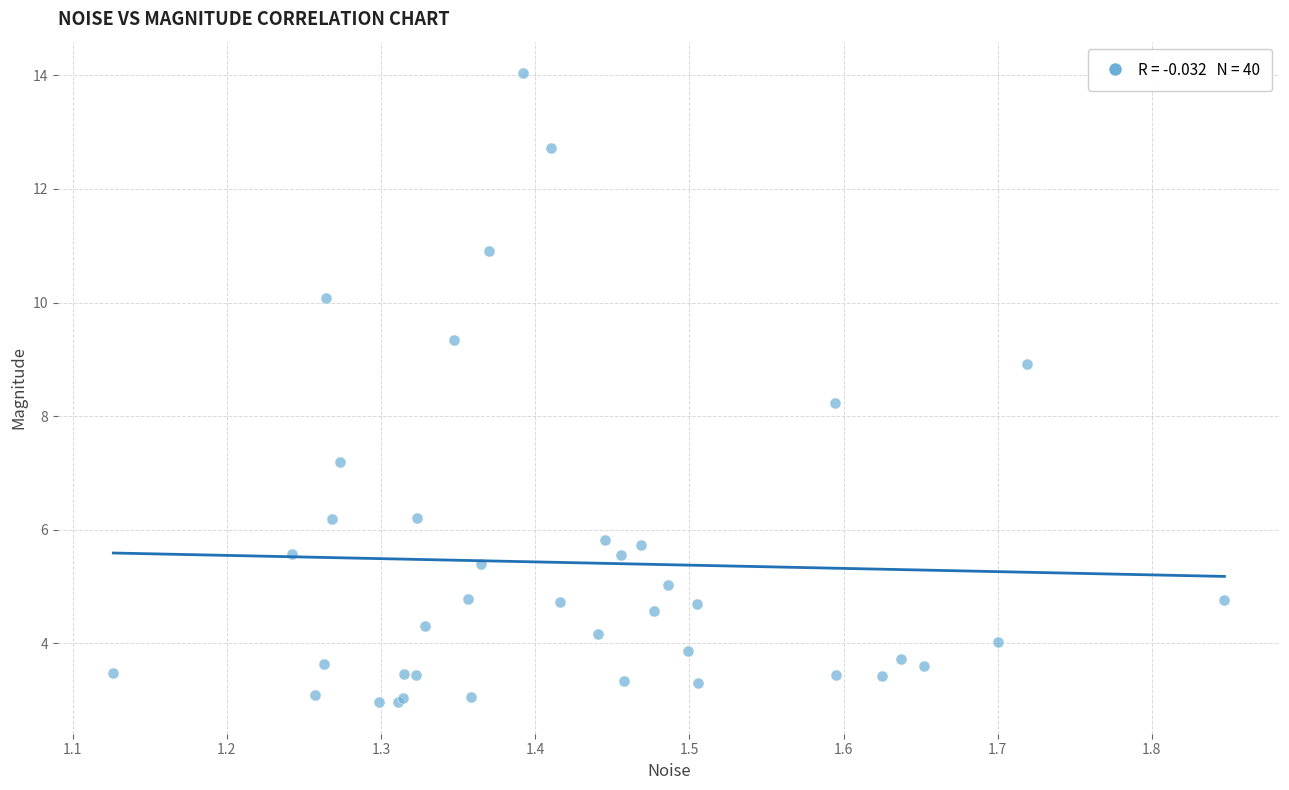

What Y value in the scatter plot is closest to 8?

8.2